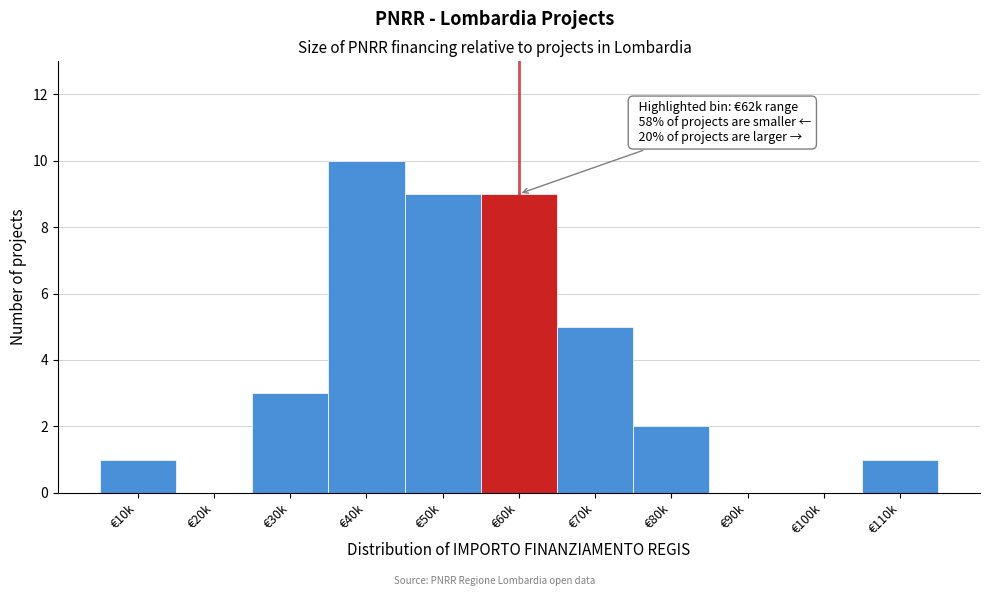

Reading left to right, what are all the values shown in this chart?

€10k=1	€20k=0	€30k=3	€40k=10	€50k=9	€60k=9	€70k=5	€80k=2	€90k=0	€100k=0	€110k=1